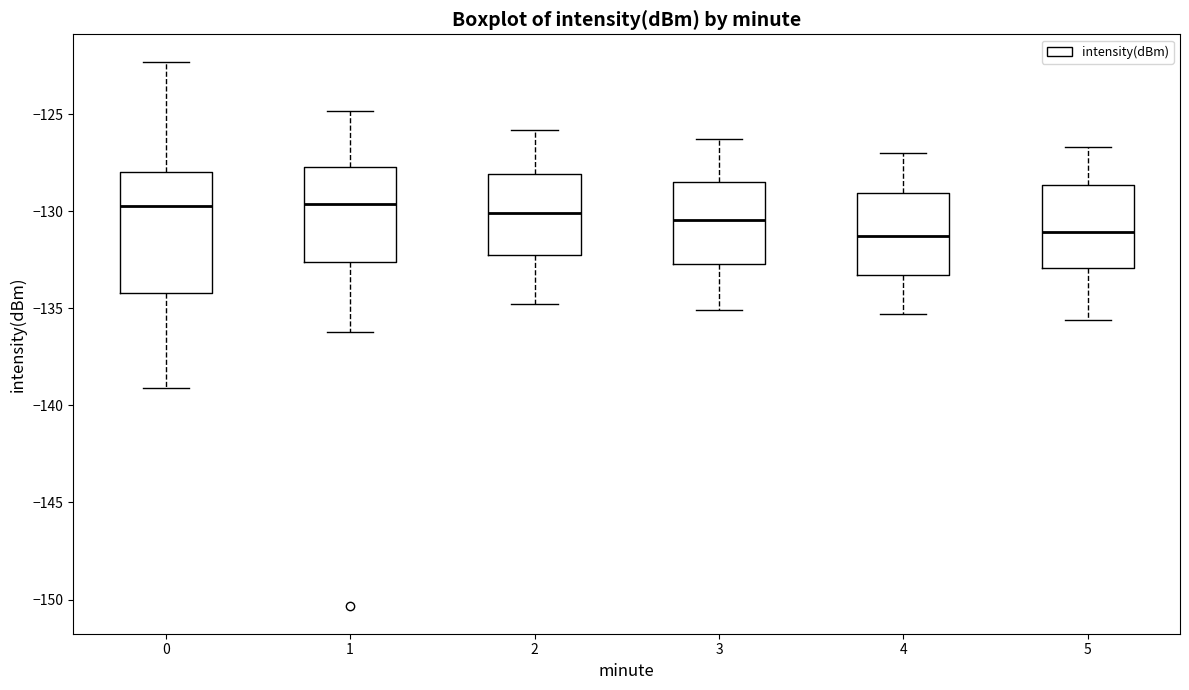

Where is the lower edge of the box at x = 1 on the y-axis? The values are not printed on the chart, so give them approximately, as read against the axis.

-132.5